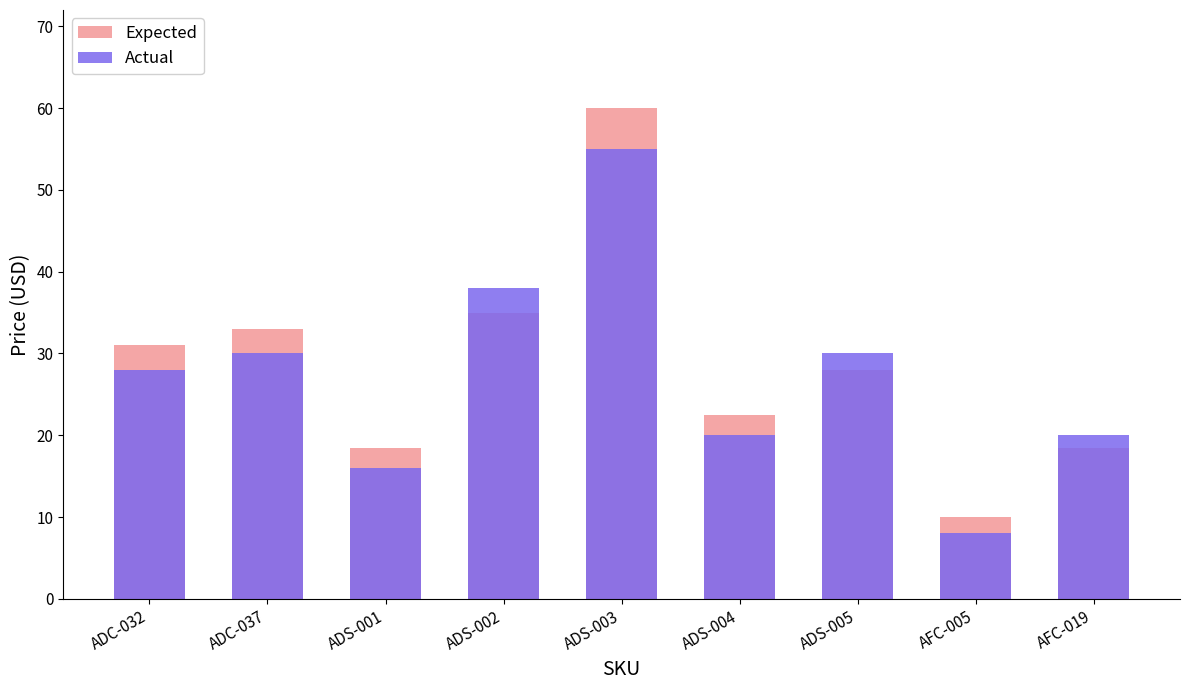

What is the spread (max minus min) of values at ADS-005?

2.0